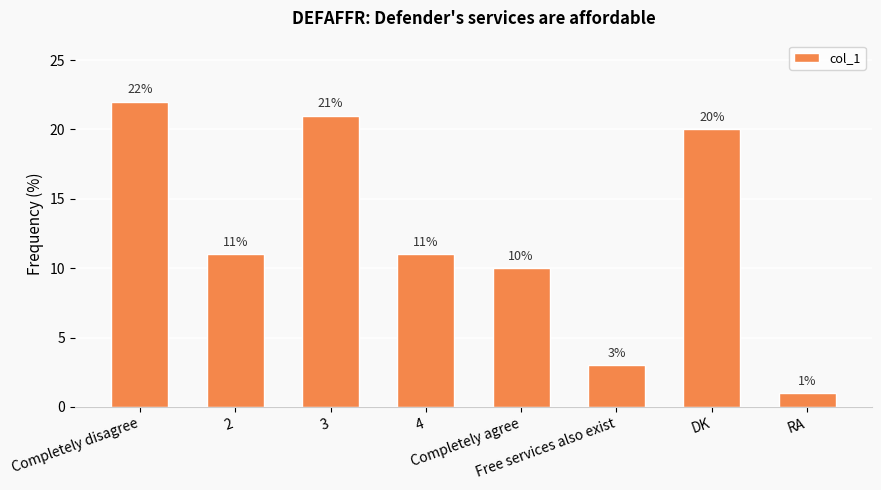

What is the difference between the second highest and second lowest values?

18